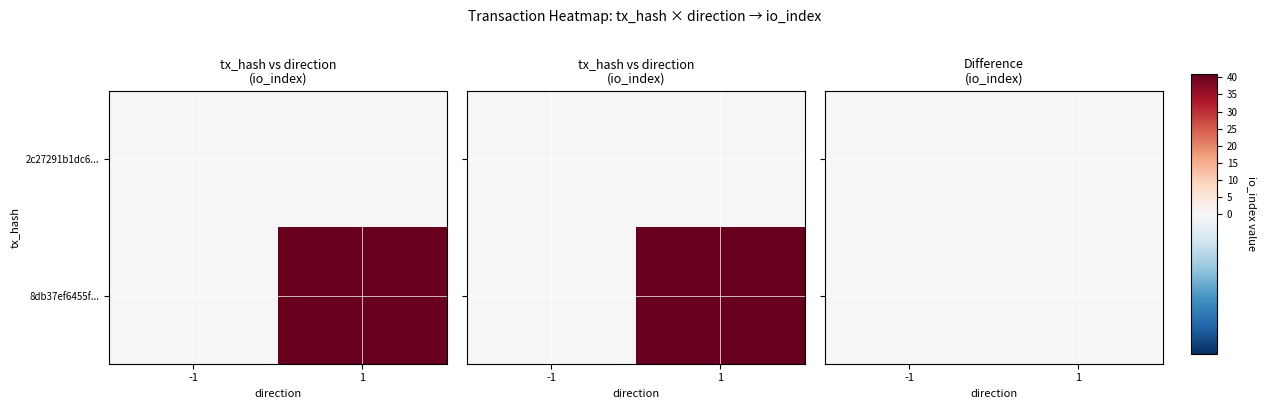

What is the difference between the 8db37ef6455f877462326f142ecffb5a5169887 values at 0 and 1?

40